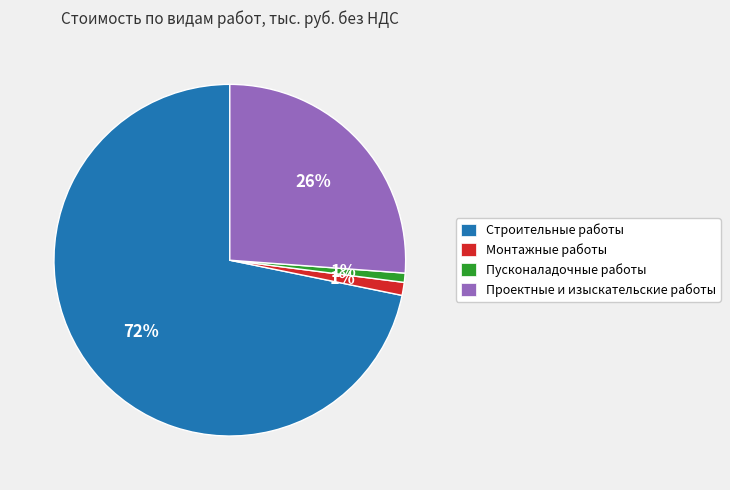

How many segments does this pie chart have?

4